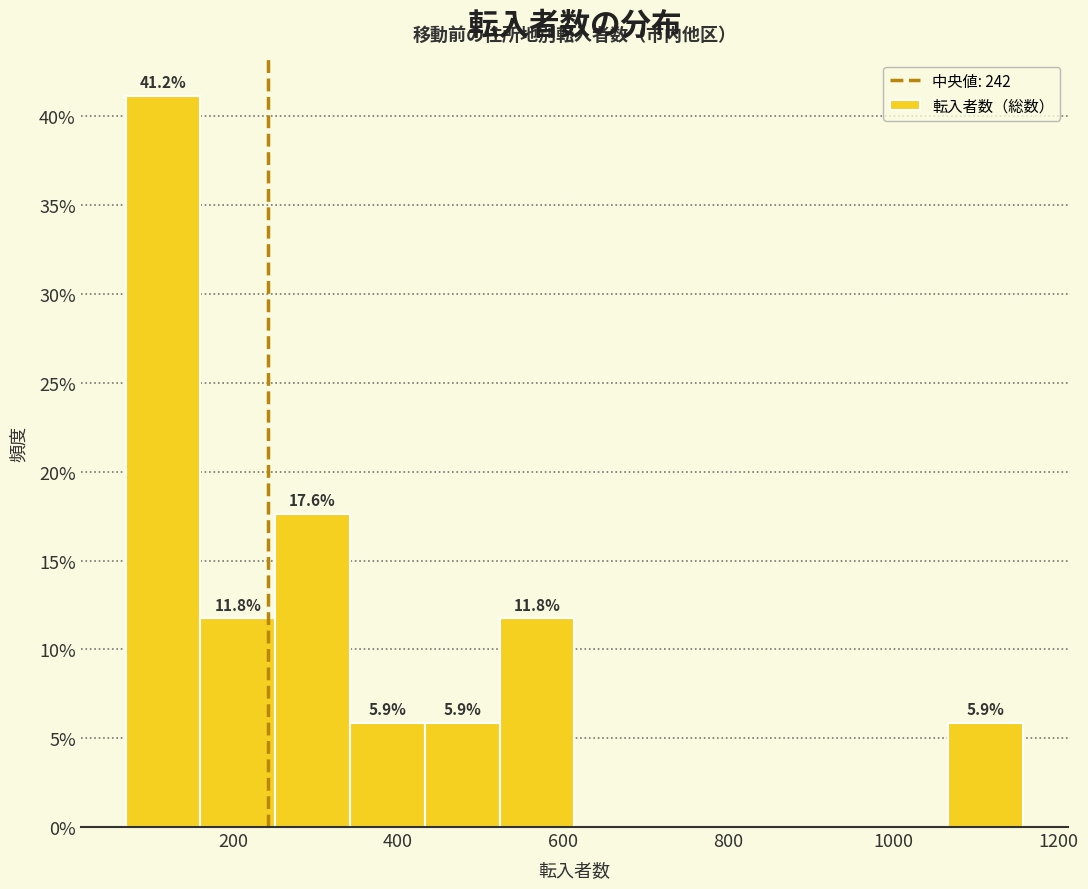

Which range on the x-axis has the tallest bar?

80 to 160